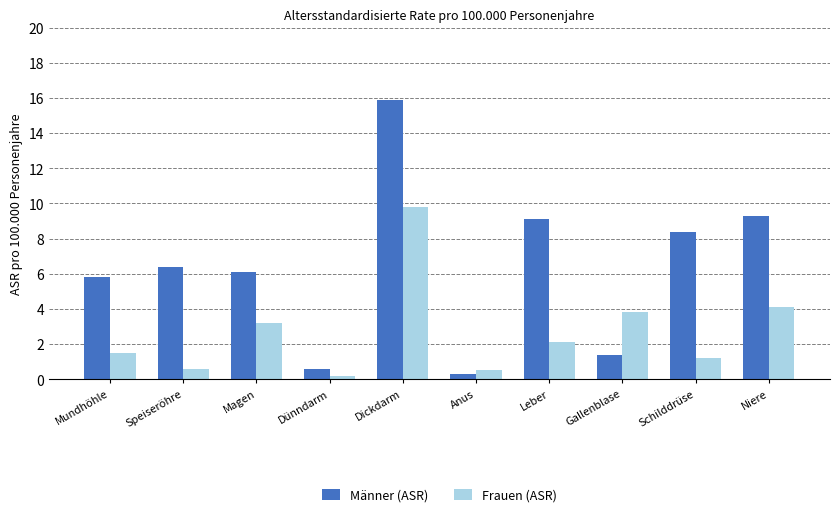

What is the maximum value shown in the chart?

15.9